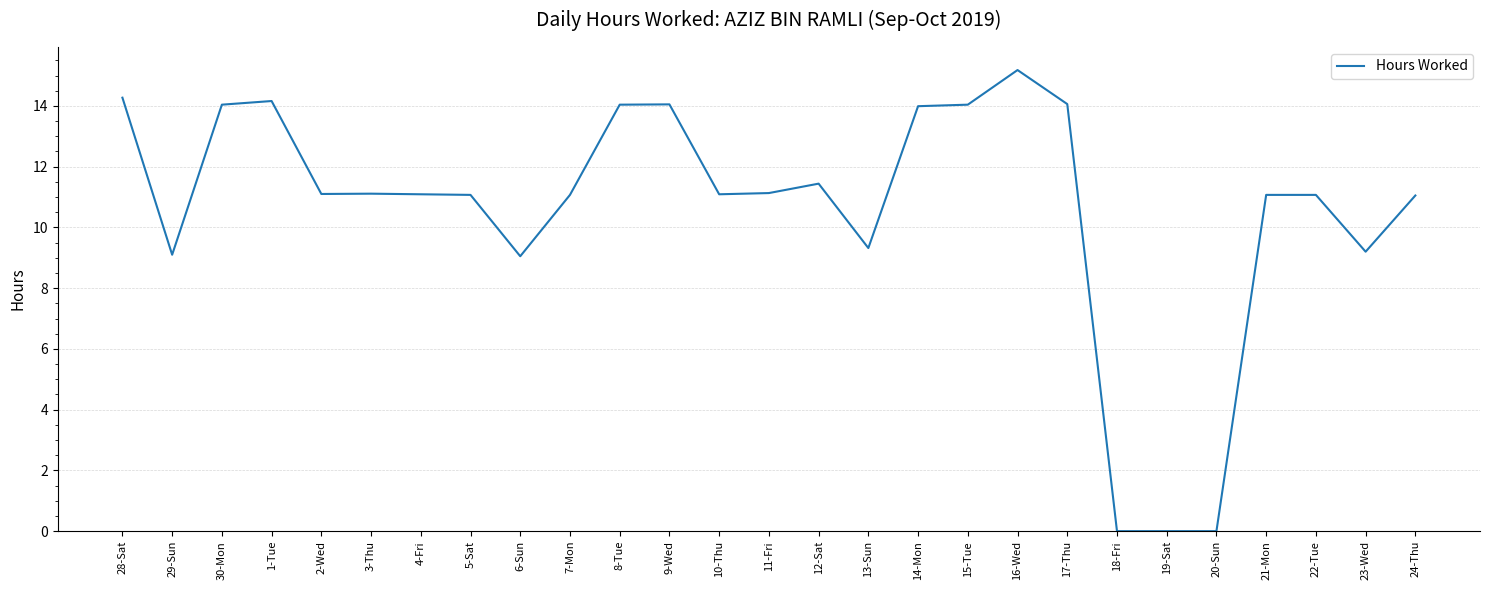

What is the difference between the maximum and second lowest values?

15.2